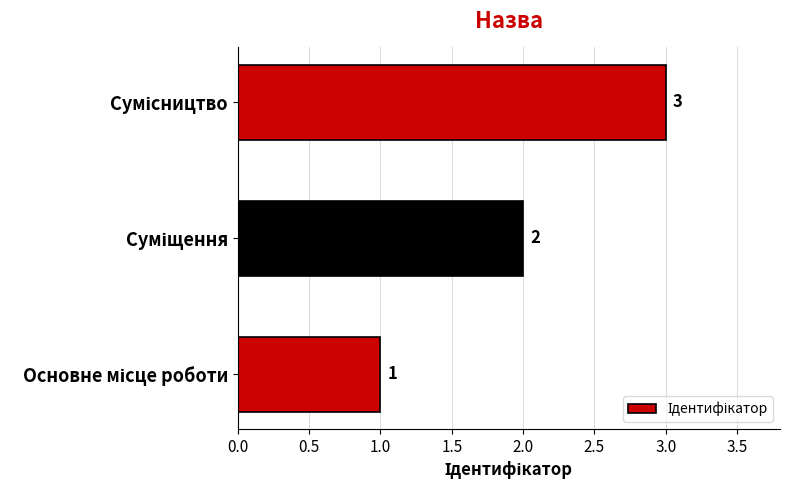

How many categories are shown in the chart?

3